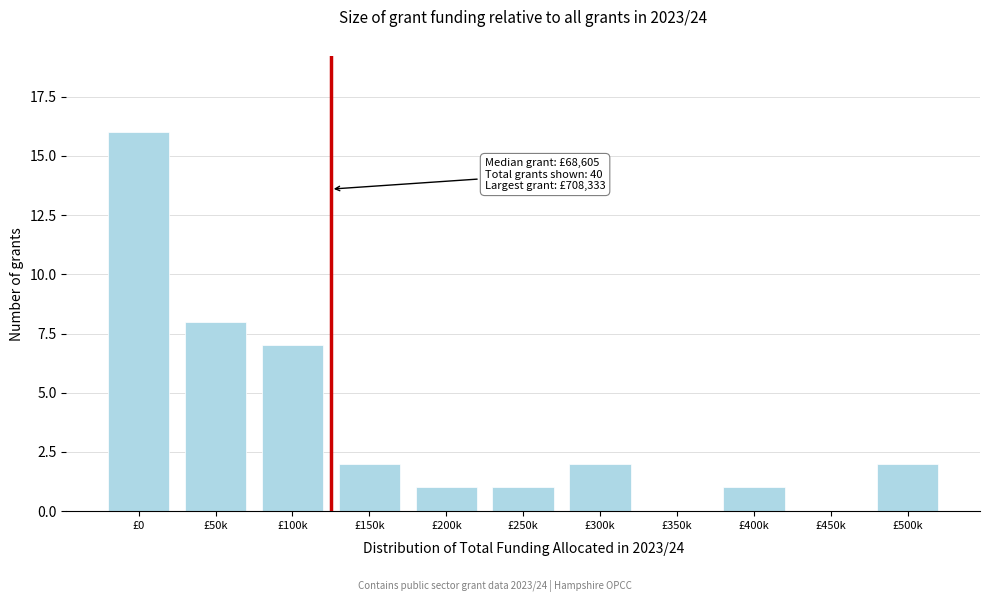

Reading right to left, transcribe all the data shown in this chart.

£500k=2	£450k=0	£400k=1	£350k=0	£300k=2	£250k=1	£200k=1	£150k=2	£100k=7	£50k=8	£0=16